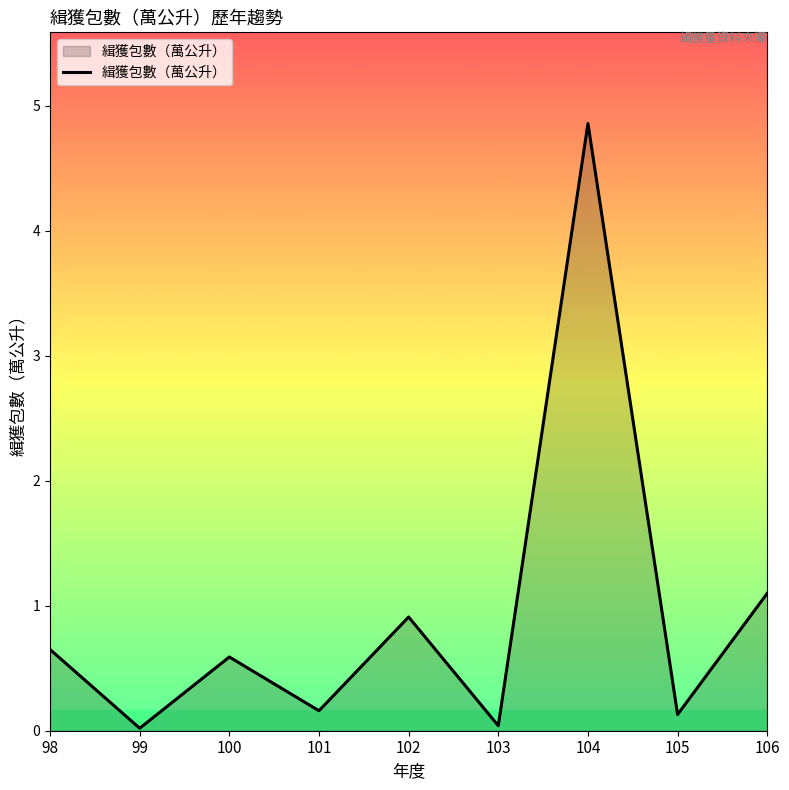

True or false: the data shows 0.2 at 101.

True